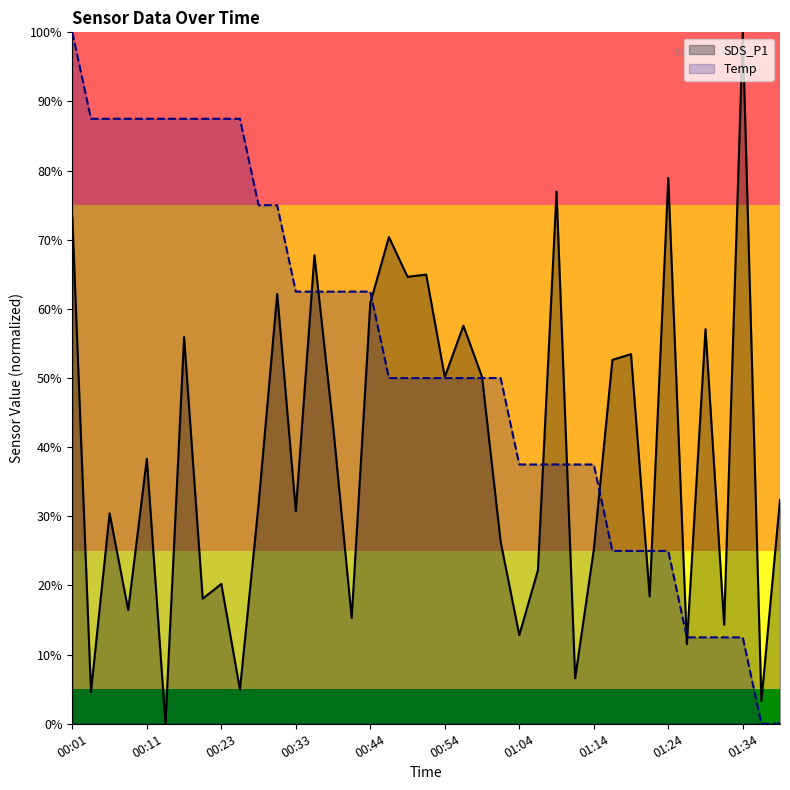

What is the difference between the maximum and second lowest values in the Temp series?

100.0